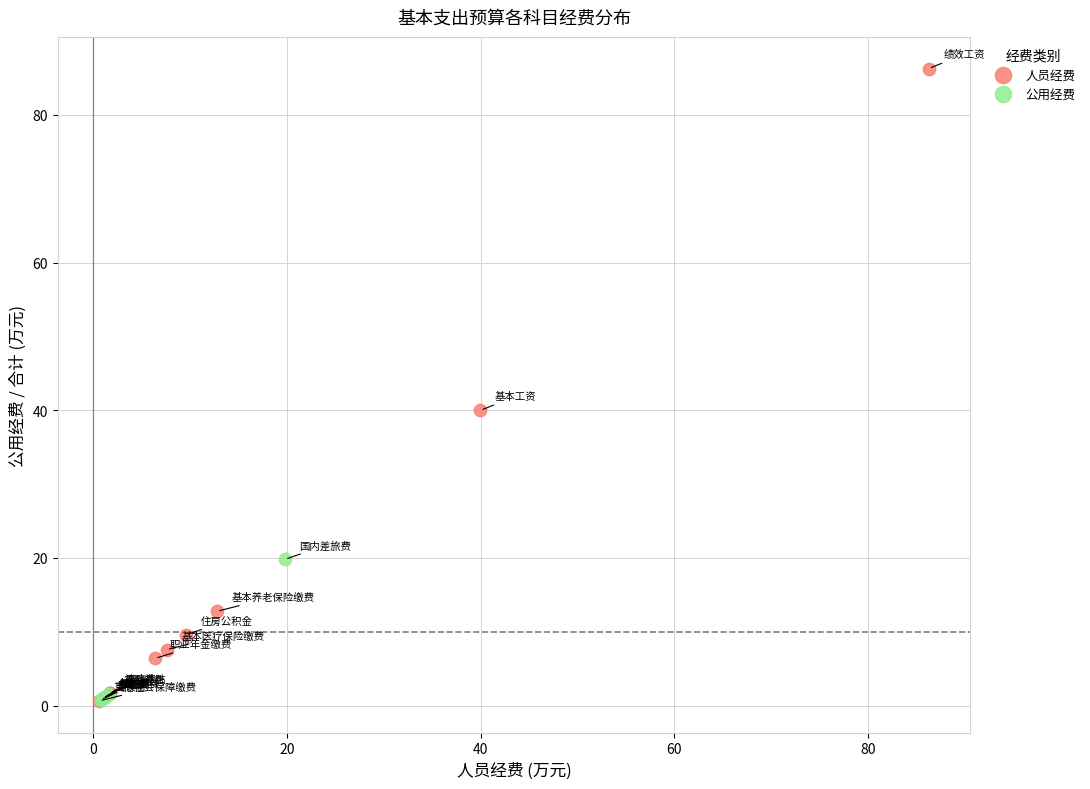

Which series contains the highest Y value?

人员经费